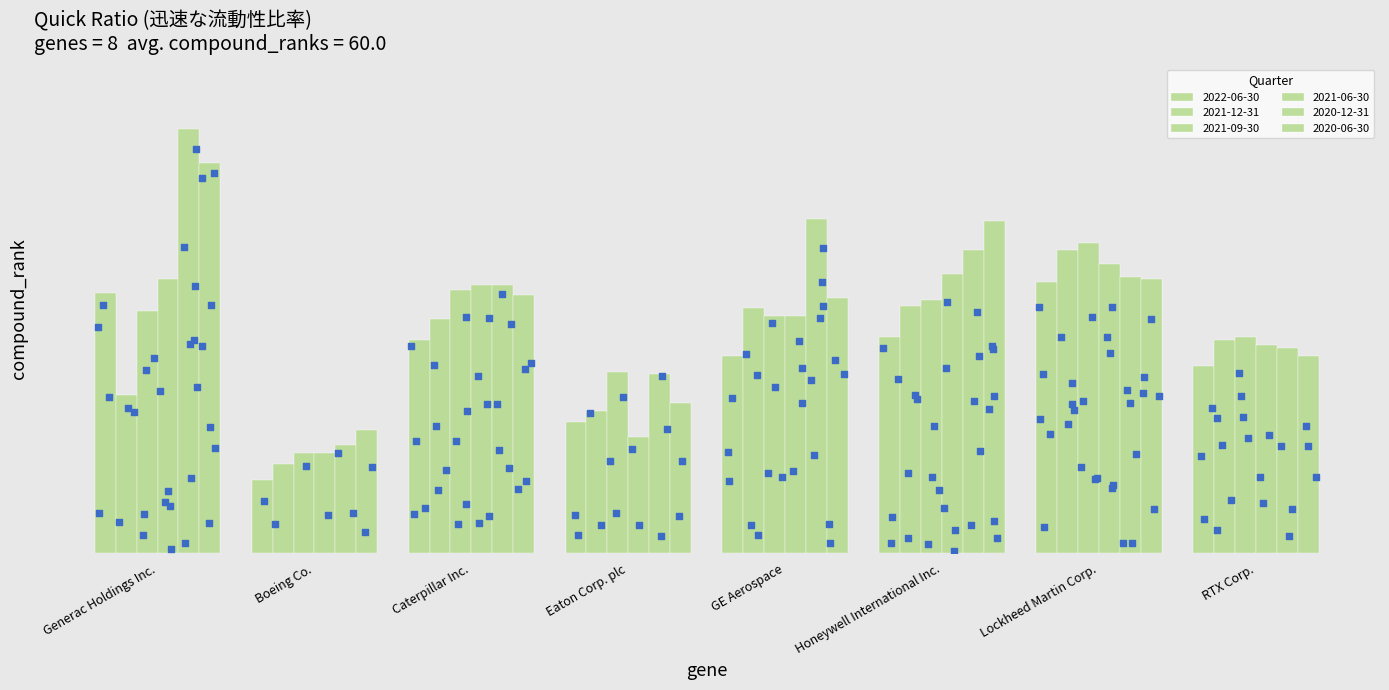

What are all the series names shown in the legend?

2022-06-30, 2021-12-31, 2021-09-30, 2021-06-30, 2020-12-31, 2020-06-30